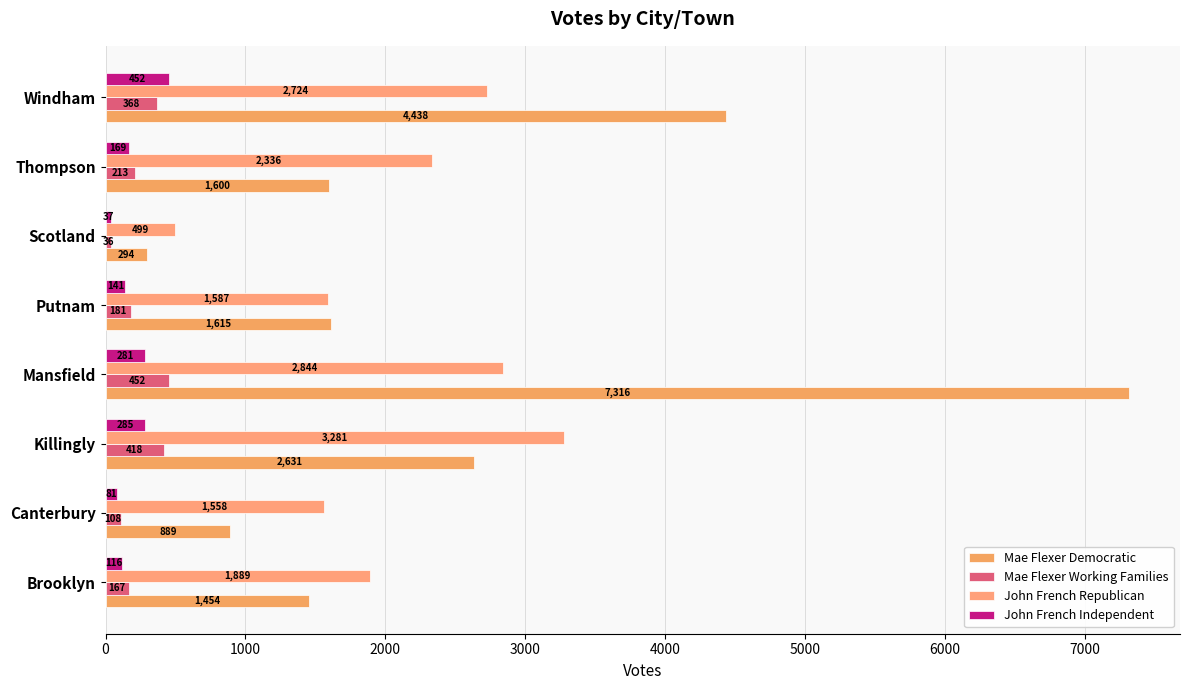

Reading left to right, extract all data points from this chart.

Mae Flexer Democratic: 1454	889	2631	7316	1615	294	1600	4438
Mae Flexer Working Families: 167	108	418	452	181	36	213	368
John French Republican: 1889	1558	3281	2844	1587	499	2336	2724
John French Independent: 116	81	285	281	141	37	169	452